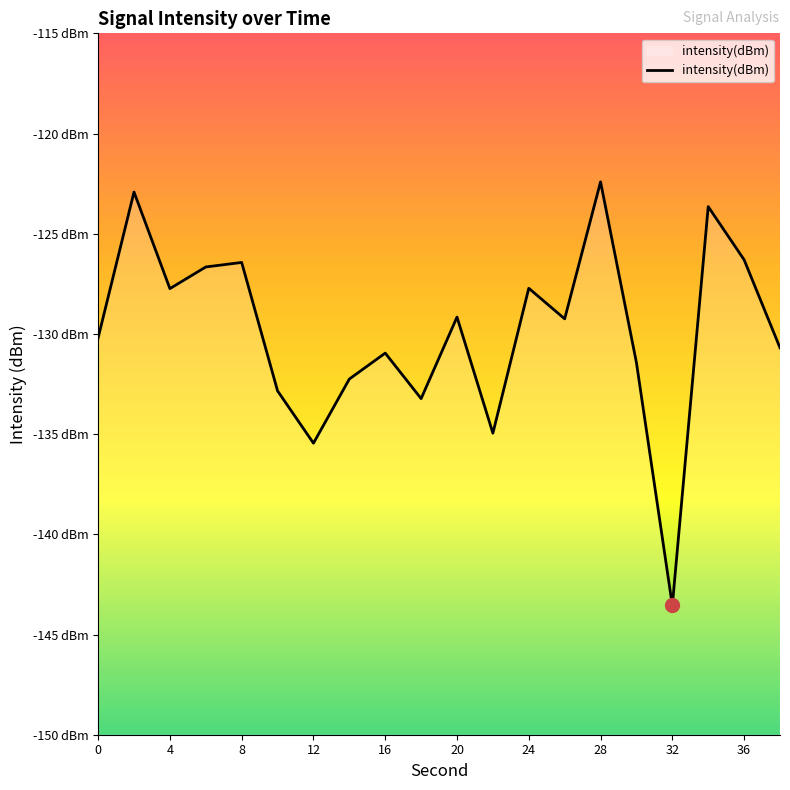

What is the difference between the maximum and minimum values?

21.1